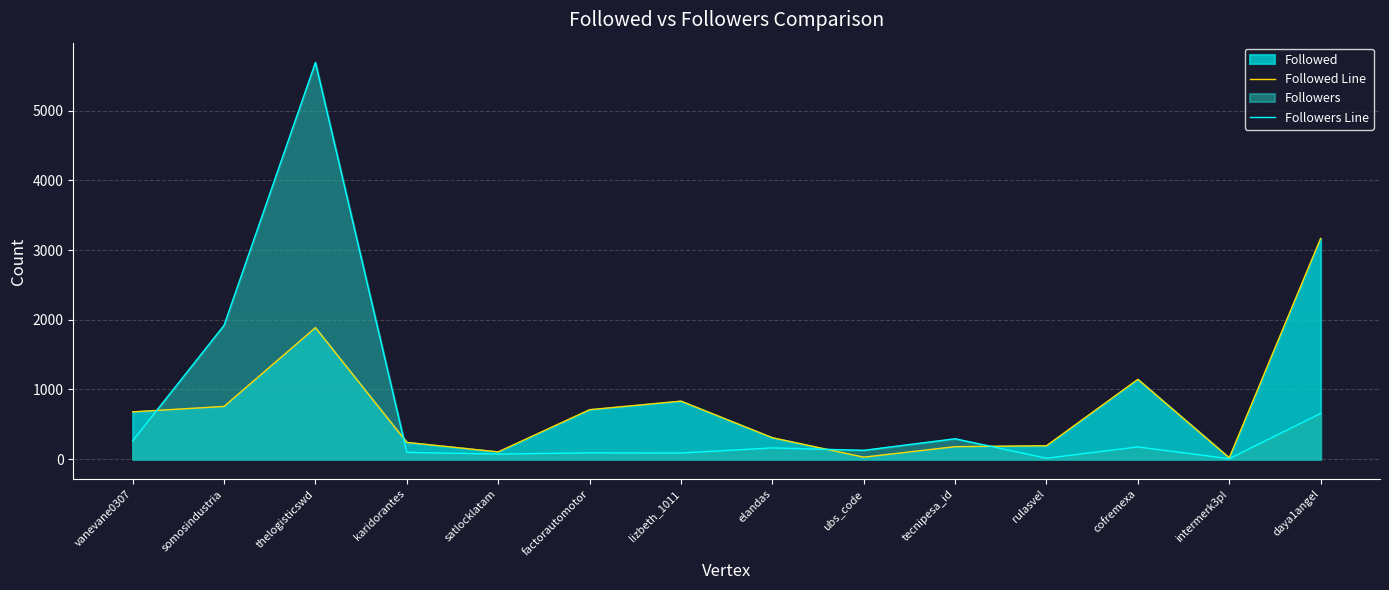

True or false: Followed Line and Followers Line cross at least once.

True